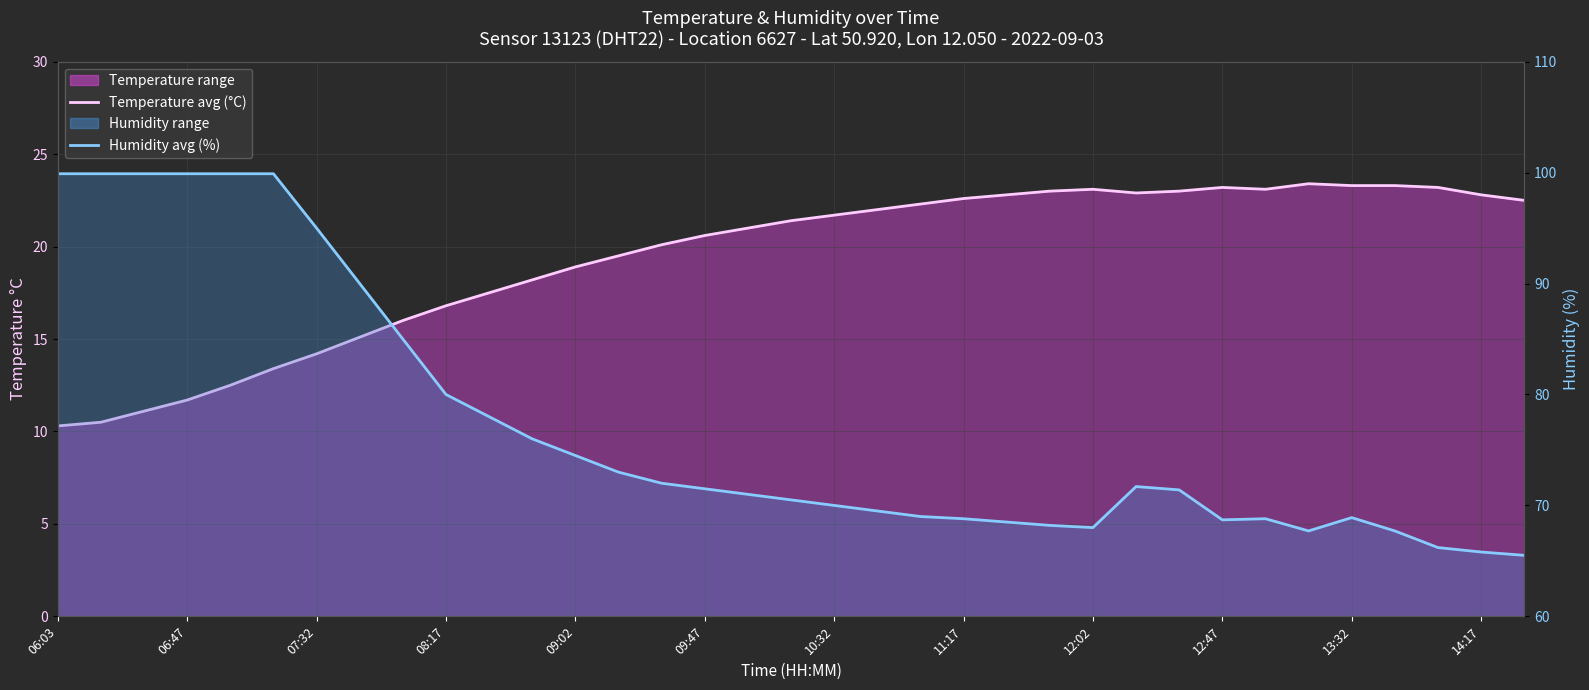

Count the number of categories in the chart.

35